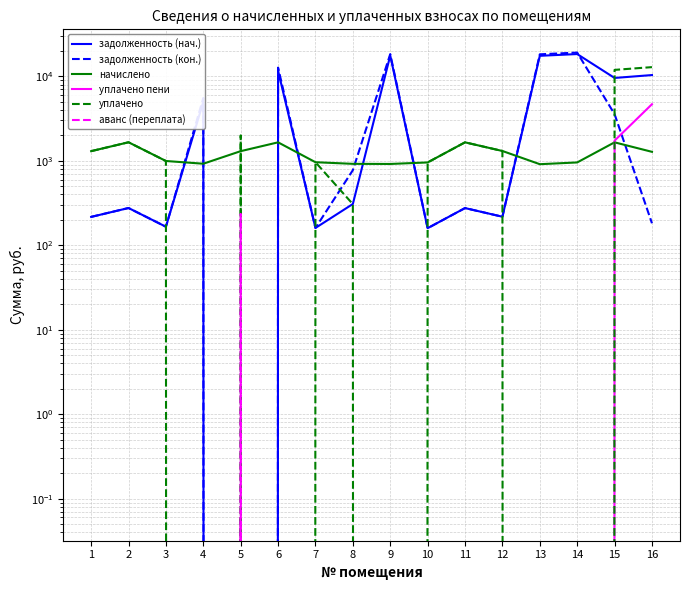

What is the maximum value shown in the chart?

19102.4